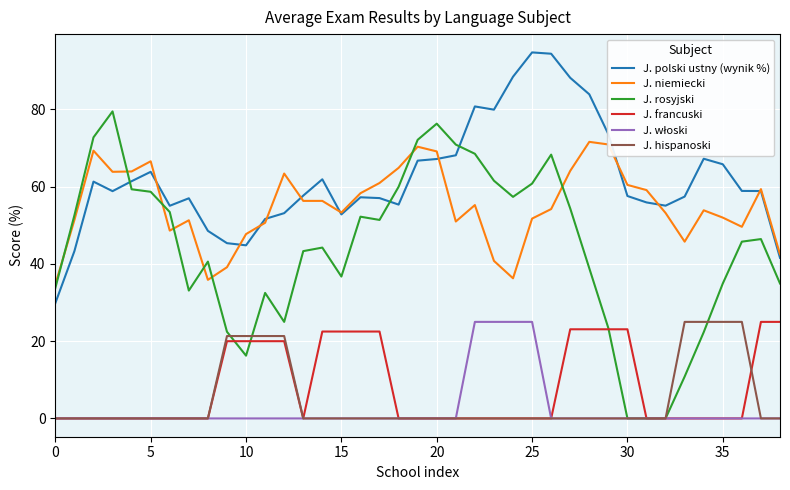

Which series has the largest range (max minus min)?

J. rosyjski